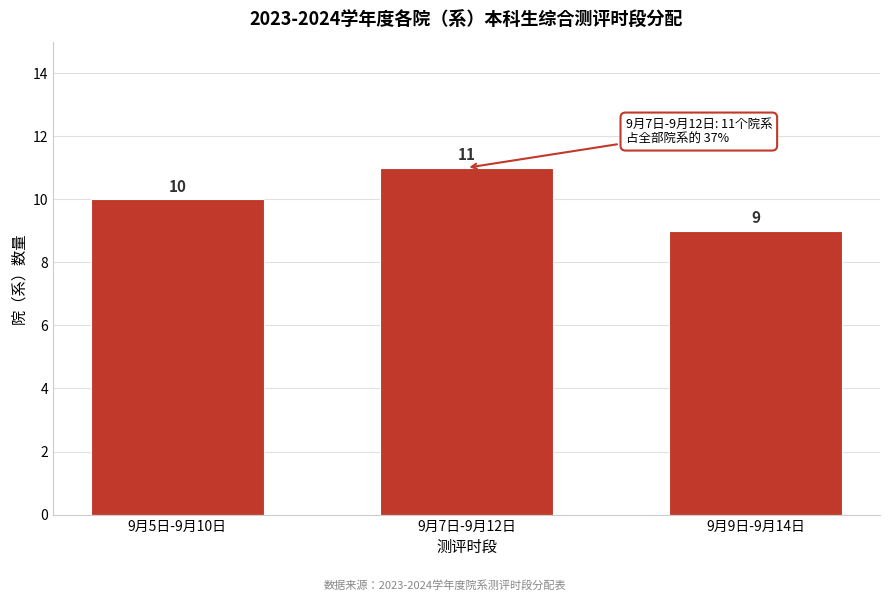

Reading left to right, what are all the values shown in this chart?

9月5日-9月10日=10	9月7日-9月12日=11	9月9日-9月14日=9